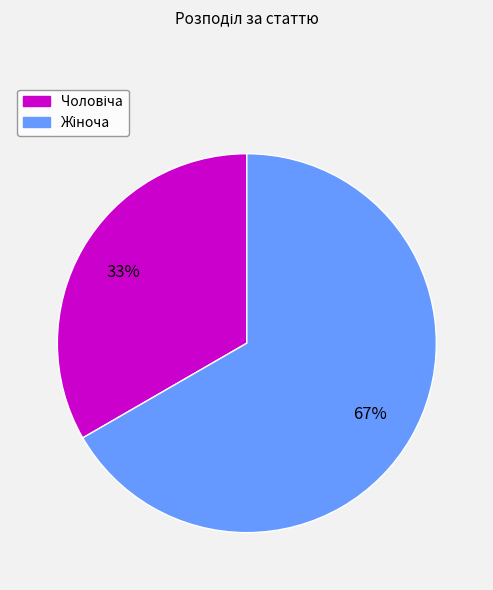

Does any single category account for the majority?

Yes